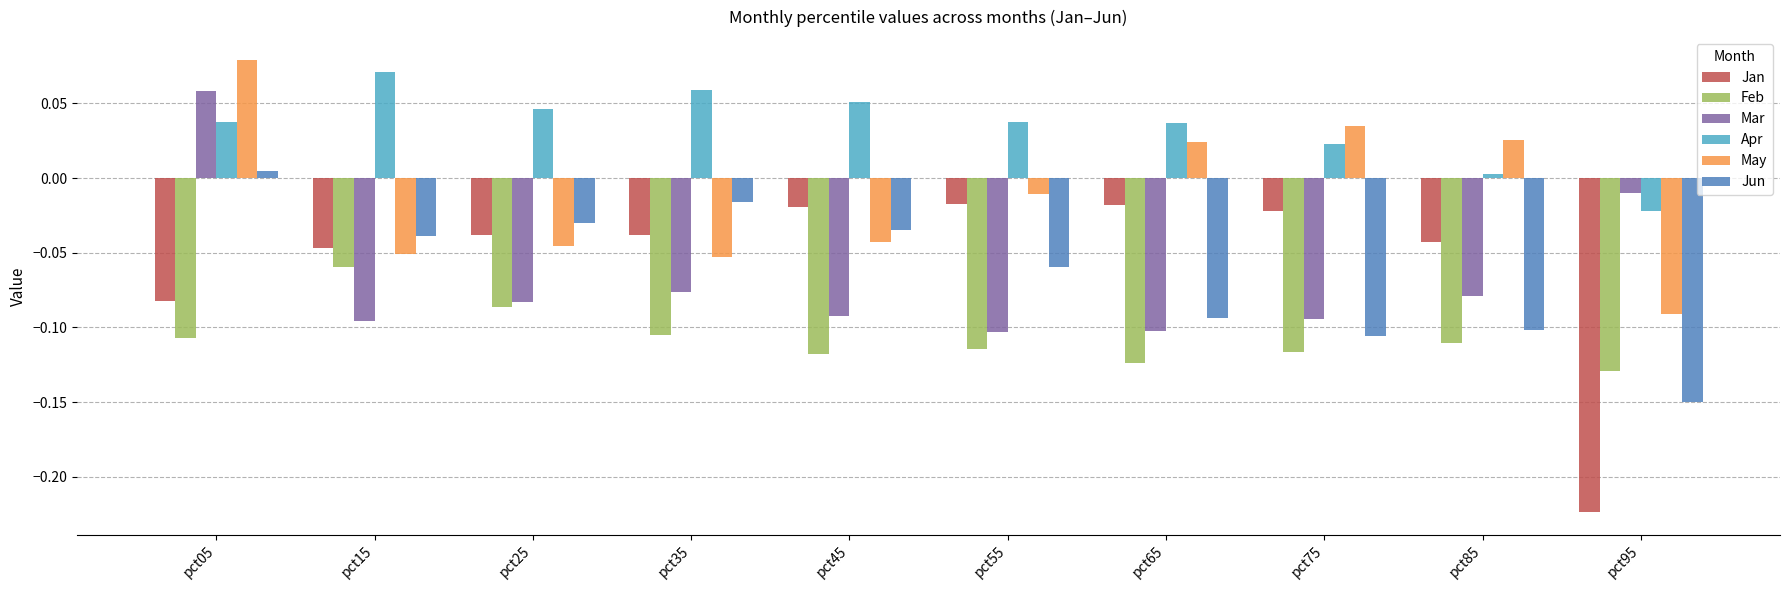

The value of May at pct85 is 0.0. True or false?

True